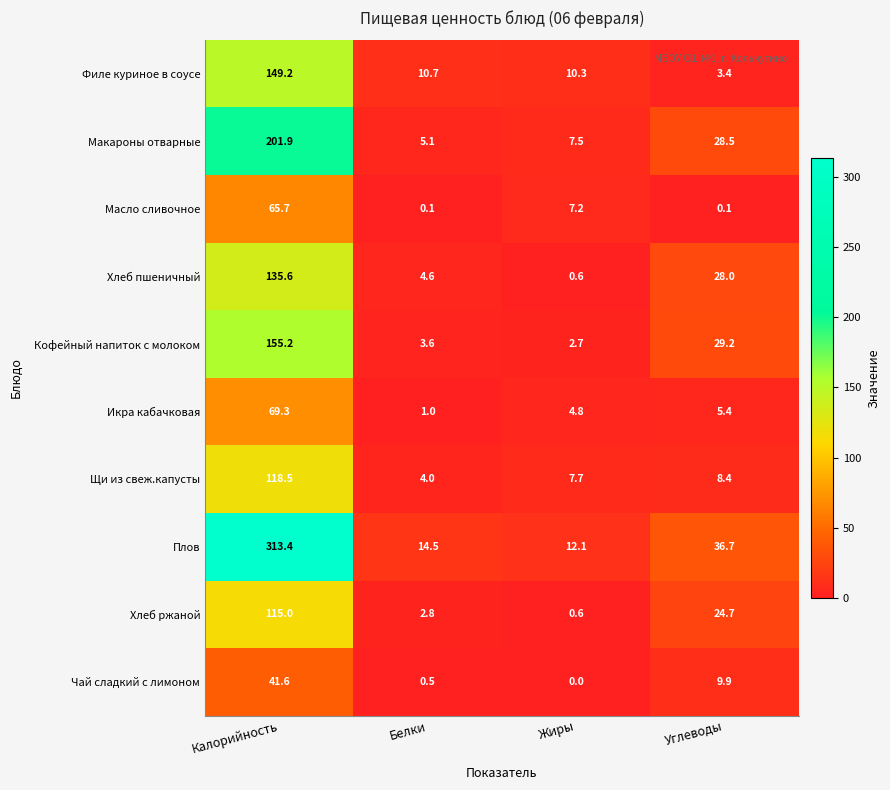

Rank the series by their maximum value, from highest to lowest.

Плов, Макароны отварные, Кофейный напиток с молоком, Филе куриное в соусе, Хлеб пшеничный, Щи из свеж.капусты, Хлеб ржаной, Икра кабачковая, Масло сливочное, Чай сладкий с лимоном